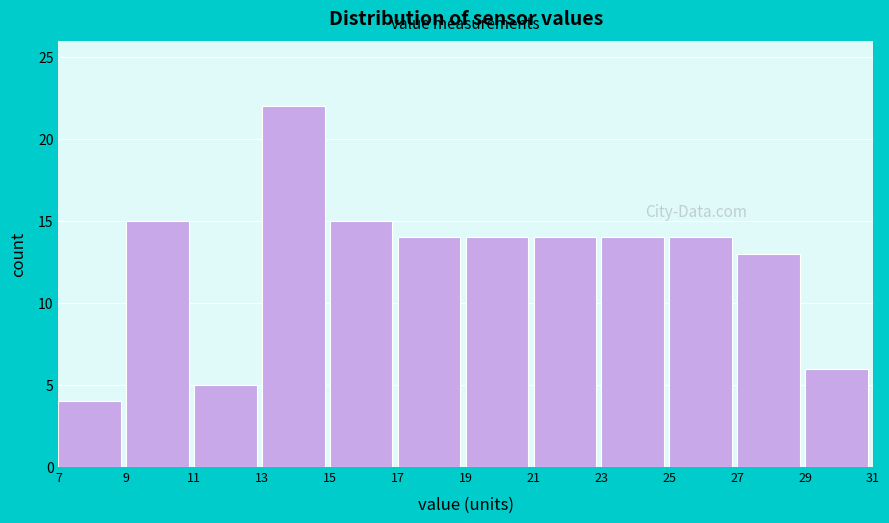

Reading left to right, transcribe this chart: for each bar, give the range it covers on the x-axis and its height. The values are not printed on the chart, so give them approximately, as read against the axis.

7 to 9: 4
9 to 11: 15
11 to 13: 5
13 to 15: 22
15 to 17: 15
17 to 19: 14
19 to 21: 14
21 to 23: 14
23 to 25: 14
25 to 27: 14
27 to 29: 13
29 to 31: 6